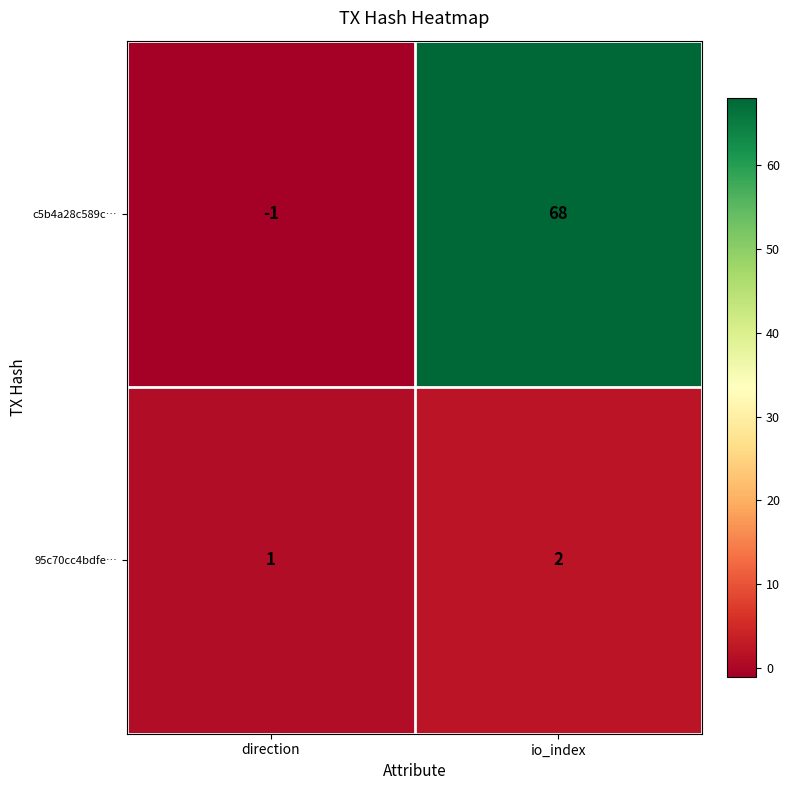

What is the difference between the c5b4a28c589c… values at io_index and direction?

69